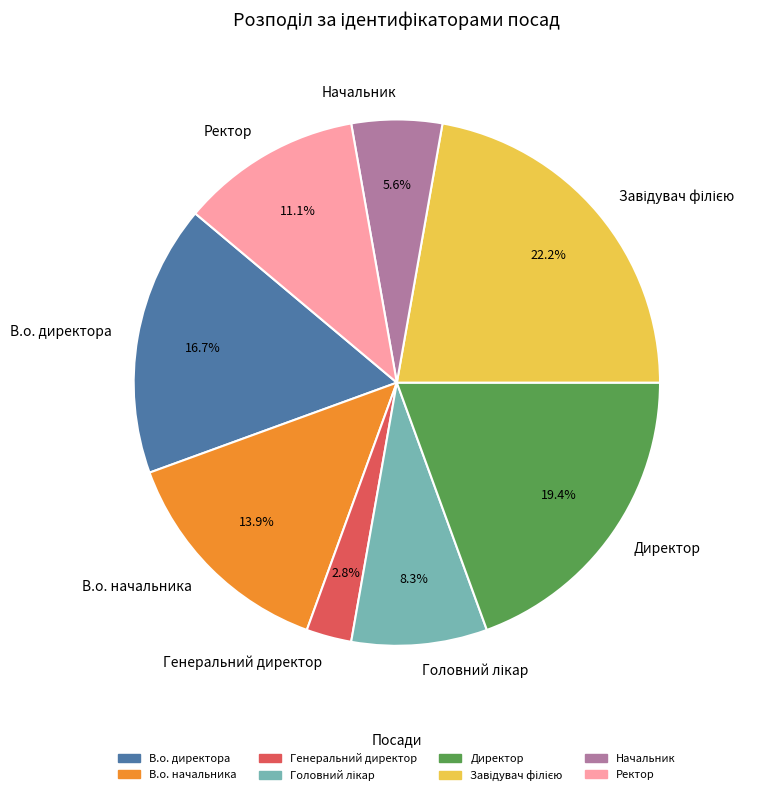

What is the smallest slice in the pie chart?

Генеральний директор